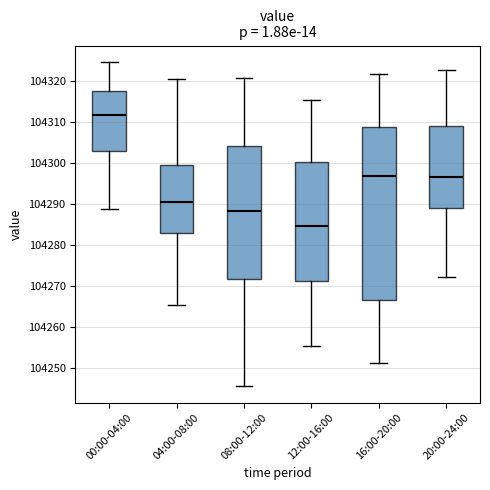

Reading left to right, read every box against the y-axis: the position of its median line, the range the box covers, and the ends of its whiskers. The values are not printed on the chart, so give them approximately, as read against the axis.

00:00-04:00: median 104312, box 104303 to 104317, whiskers 104289 to 104325
04:00-08:00: median 104290, box 104283 to 104299, whiskers 104265 to 104320
08:00-12:00: median 104288, box 104272 to 104304, whiskers 104245 to 104321
12:00-16:00: median 104285, box 104271 to 104300, whiskers 104255 to 104315
16:00-20:00: median 104297, box 104266 to 104309, whiskers 104251 to 104322
20:00-24:00: median 104297, box 104289 to 104309, whiskers 104272 to 104323